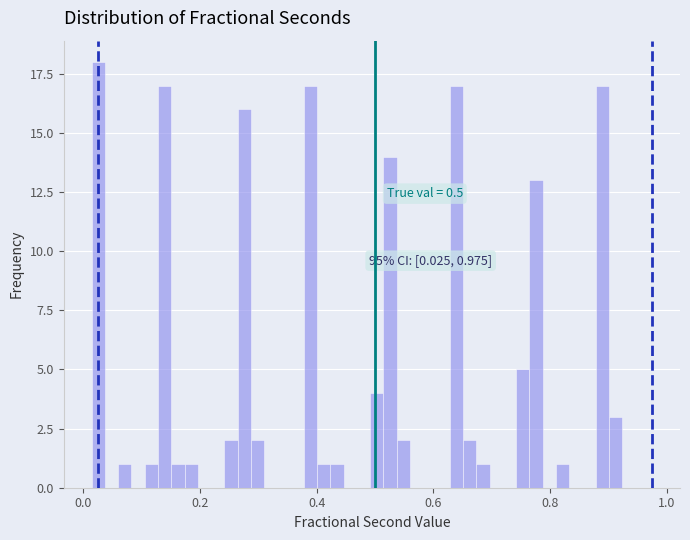

Read against the x-axis, roughly where is the centre of the tallest bar?

0.02